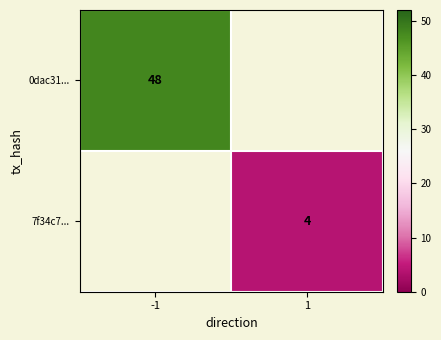

True or false: 0dac31... has a value of 48 at -1.

True